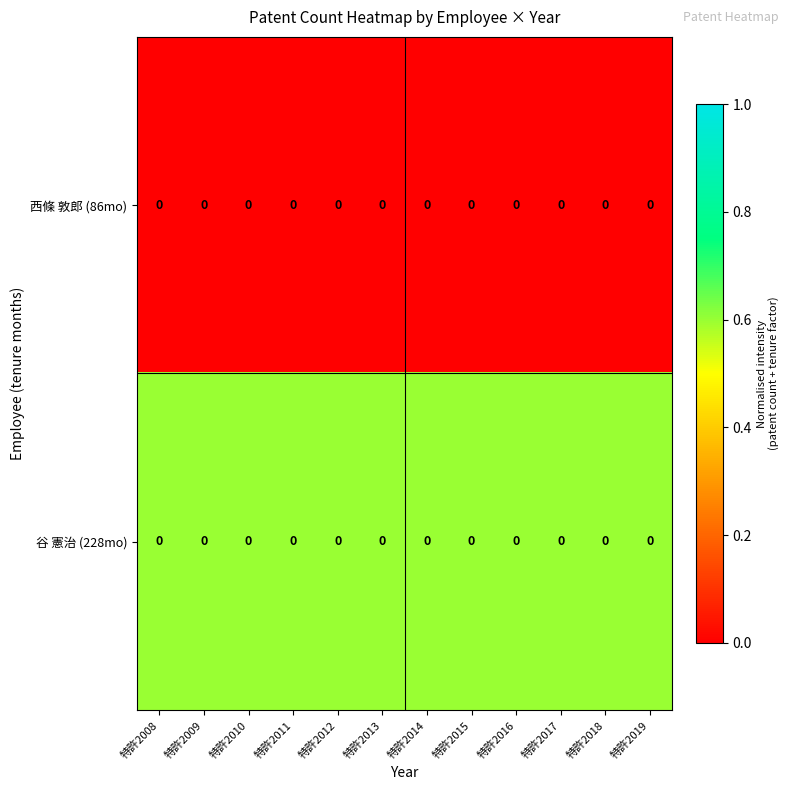

What is the spread (max minus min) of values at 特許2015?

0.6